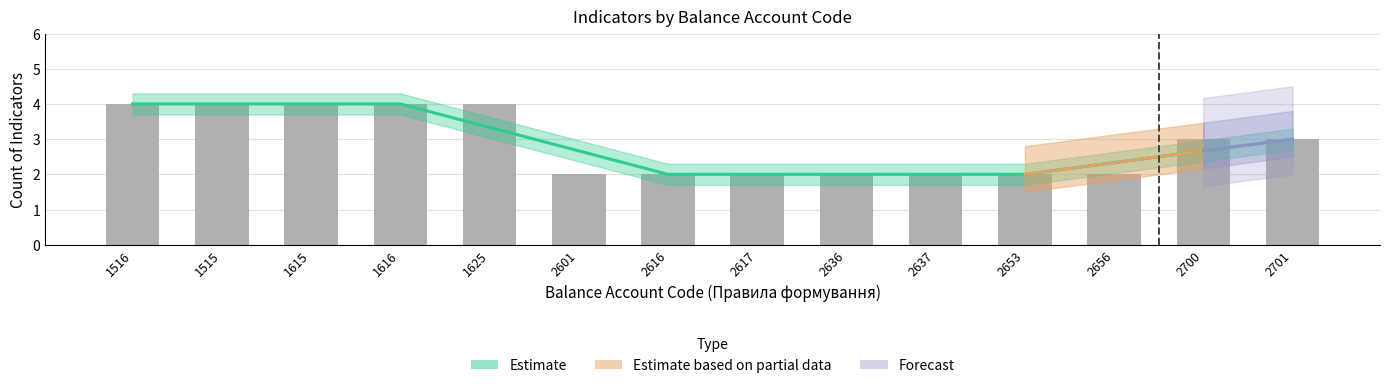

How many values are below 3?

7